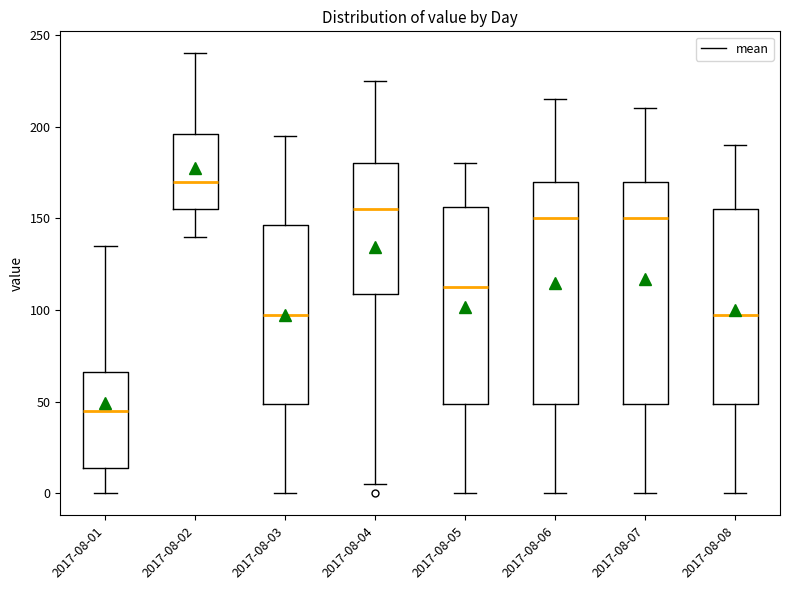

Where does the upper whisker of the box for 2017-08-05 end on the y-axis? The values are not printed on the chart, so give them approximately, as read against the axis.

180